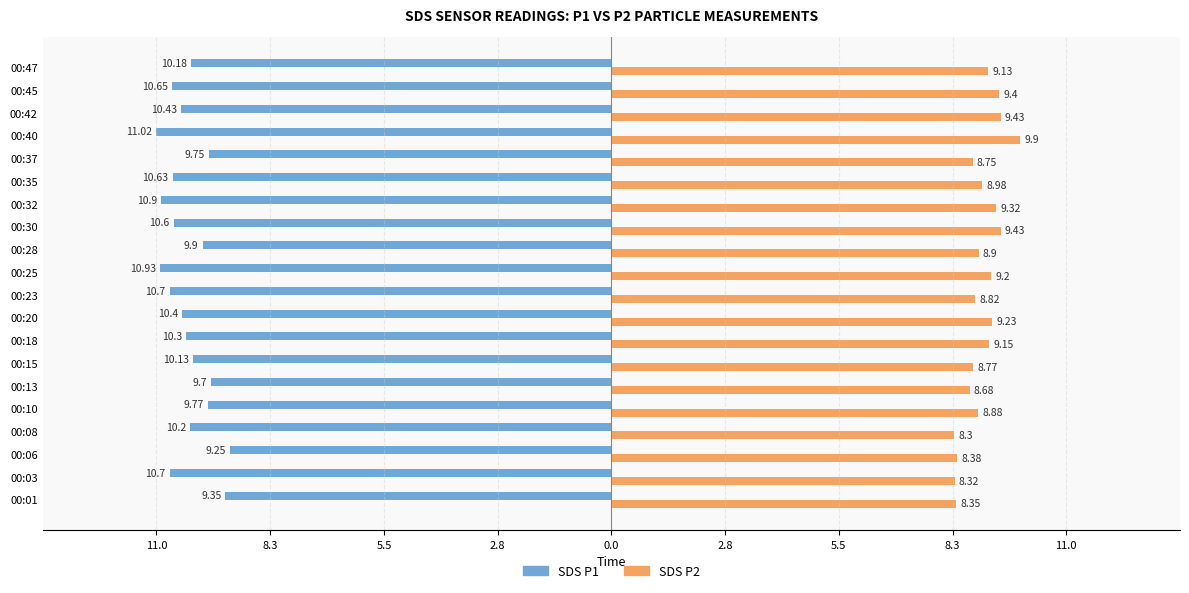

What are all the series names shown in the legend?

SDS P1, SDS P2